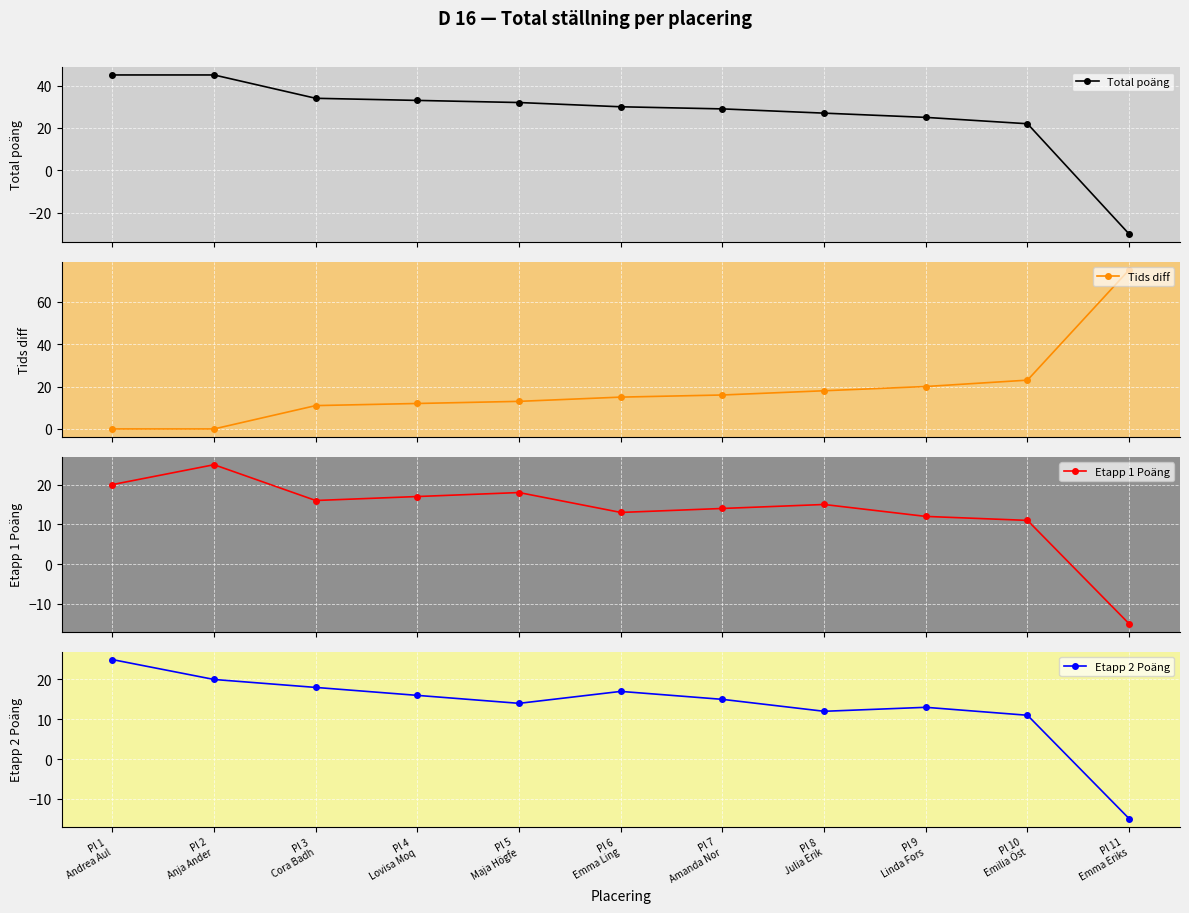

How many data points does each series have?

11